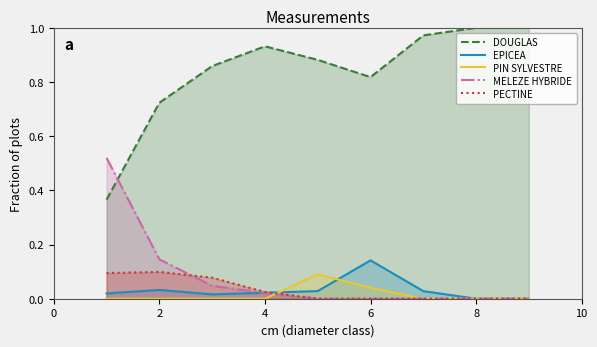

Is it true that MELEZE HYBRIDE equals -0.3 at 8?

False